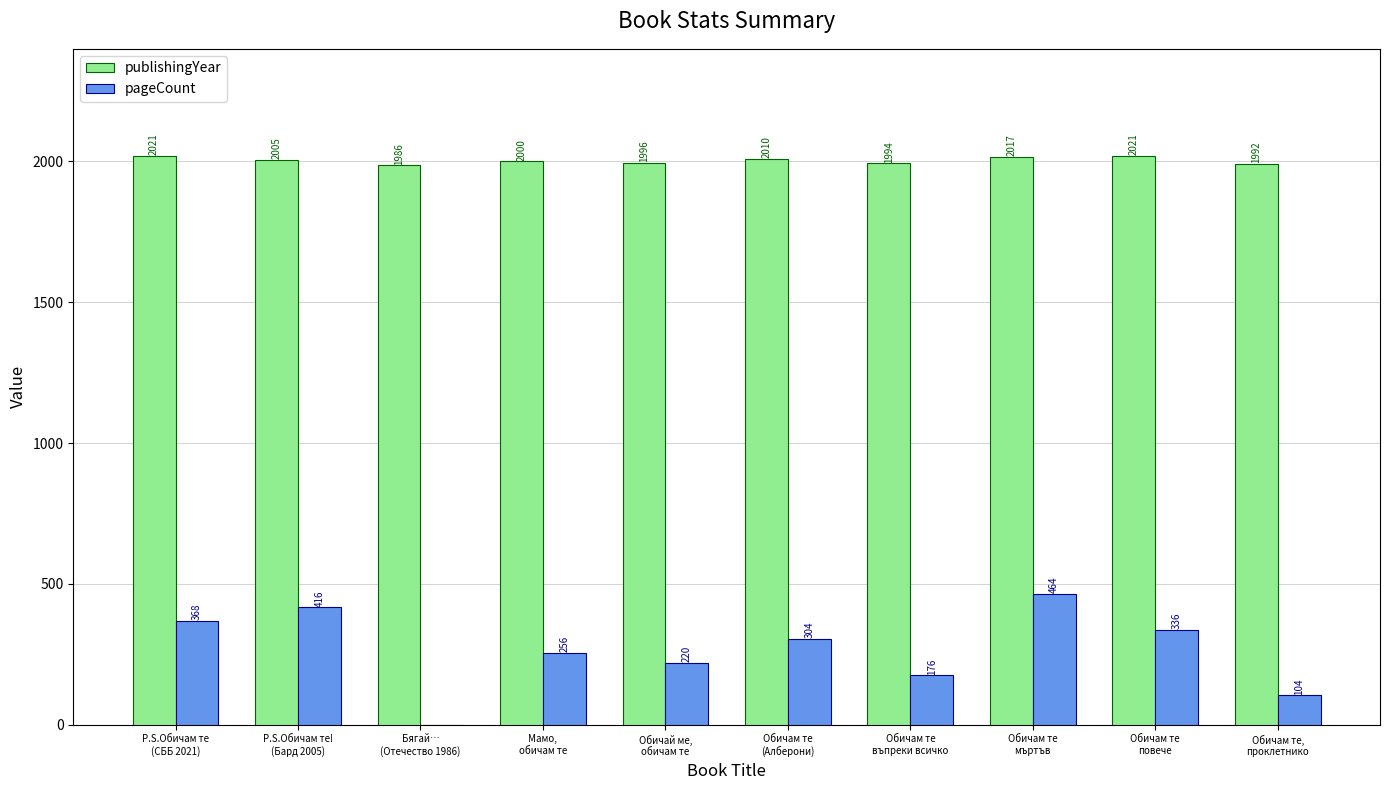

What is the sum of all pageCount values?

2644